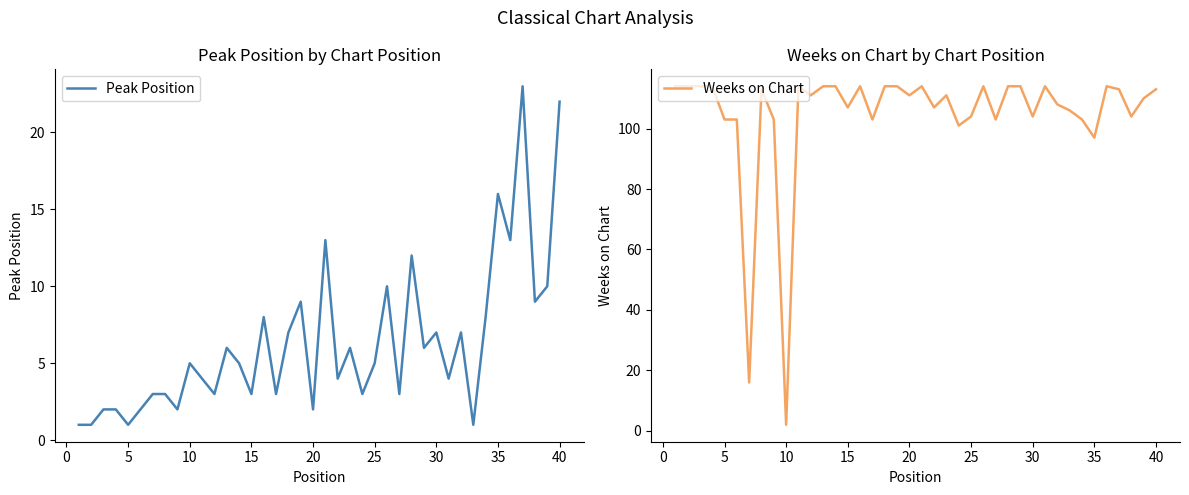

After their last crossing, which series has the higher values: Weeks on Chart or Peak Position?

Weeks on Chart